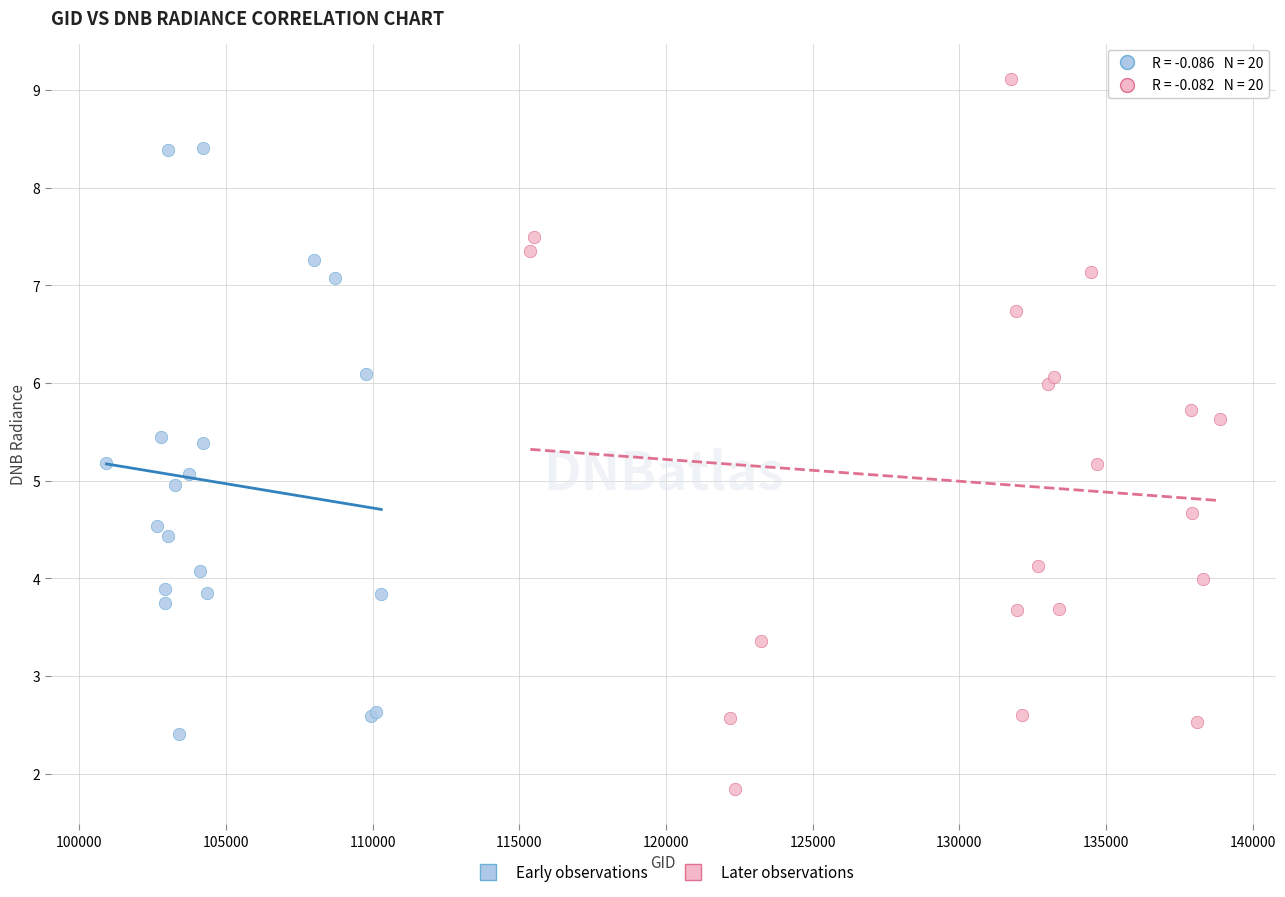

Which series reaches the maximum Y coordinate?

Later observations